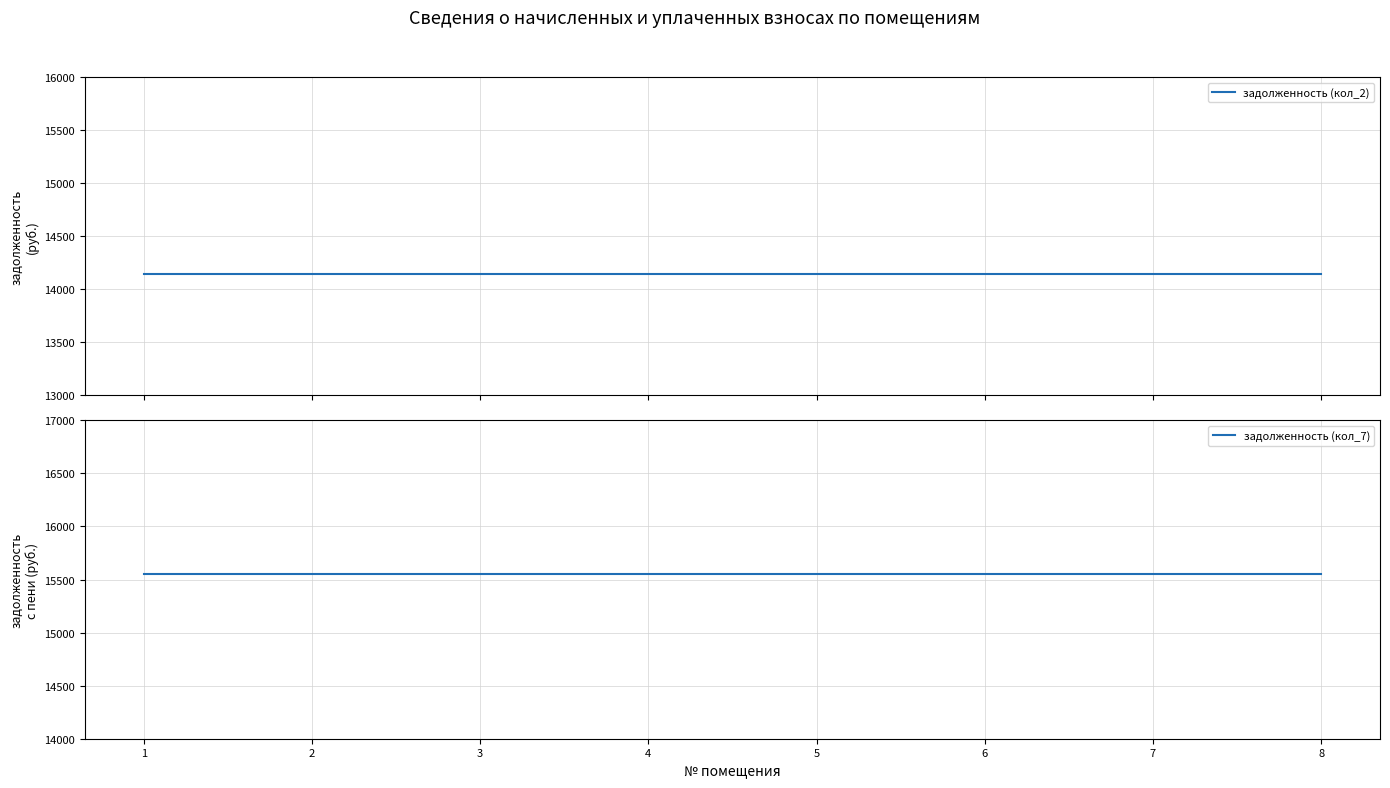

Reading right to left, what are all the values shown in this chart?

задолженность (кол_2): 14143.7	14143.7	14143.7	14143.7	14143.7	14143.7	14143.7	14143.7
задолженность (кол_7): 15547.7	15547.7	15547.7	15547.7	15547.7	15547.7	15547.7	15547.7